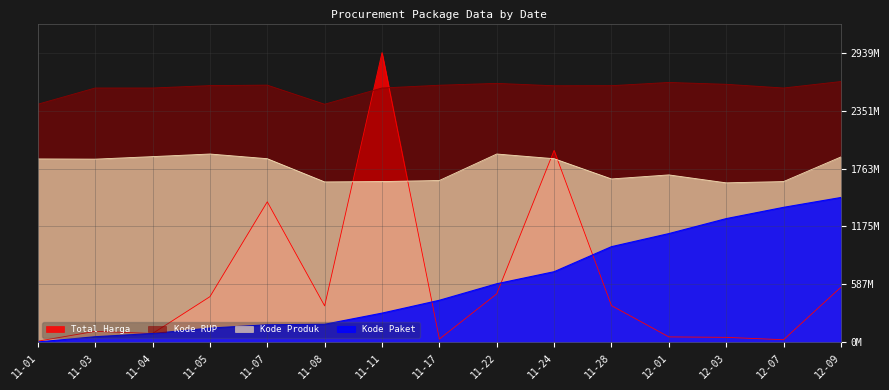

True or false: Kode RUP has more than 0 points higher than both neighbors.

True